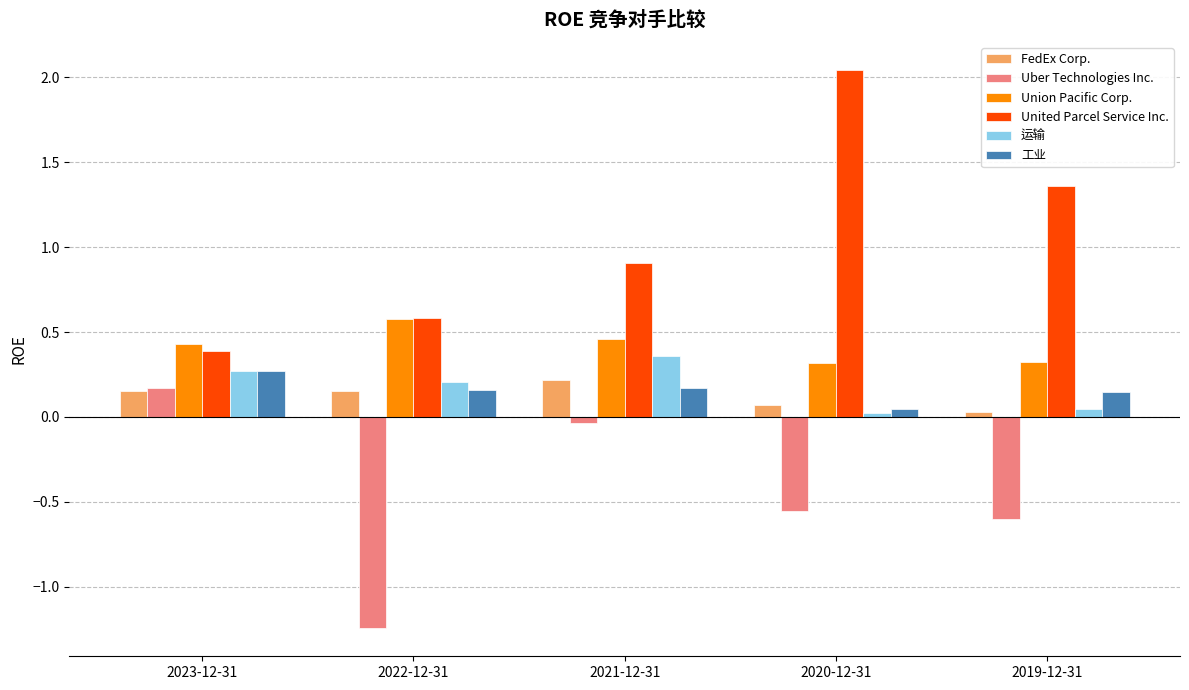

What is the sum of all United Parcel Service Inc. values?

5.3